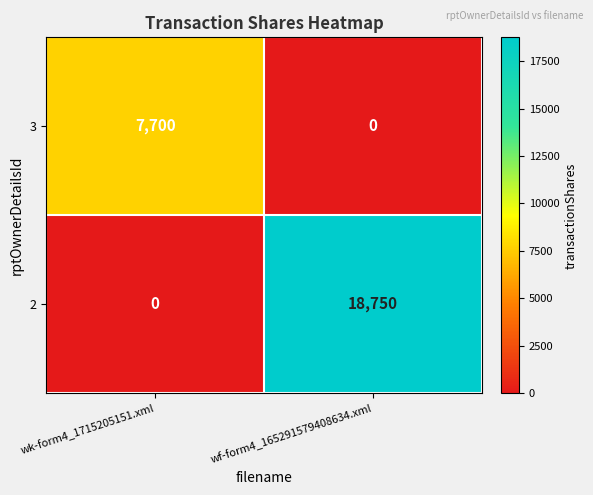

Which category has the highest value across all series?

wf-form4_165291579408634.xml